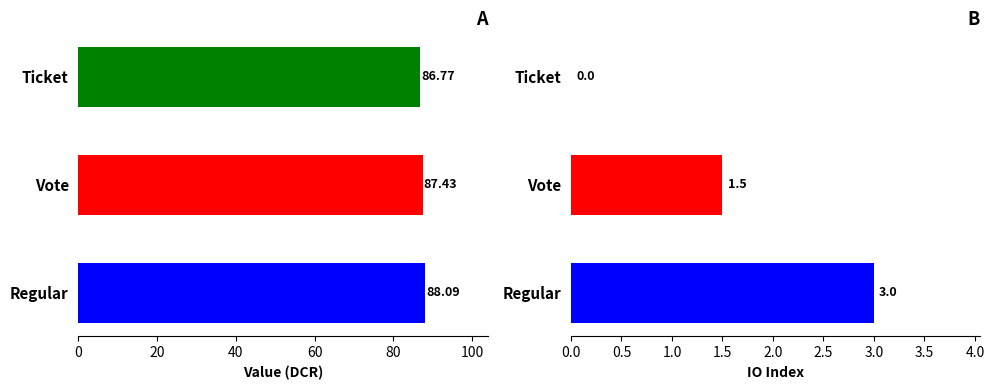

Which series has the largest total across all categories?

value